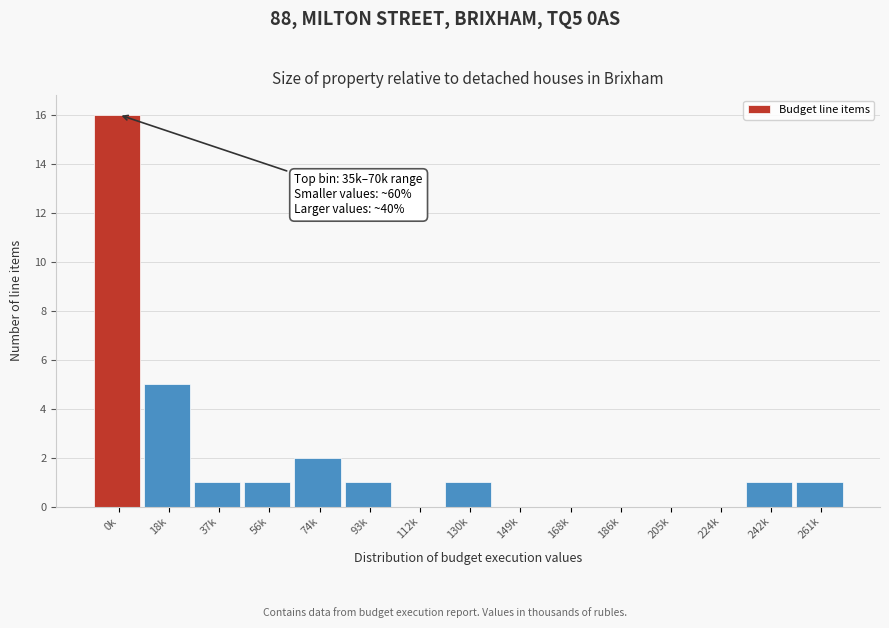

Reading right to left, extract all data points from this chart.

261k=1	242k=1	224k=0	205k=0	186k=0	168k=0	149k=0	130k=1	112k=0	93k=1	74k=2	56k=1	37k=1	18k=5	0k=16